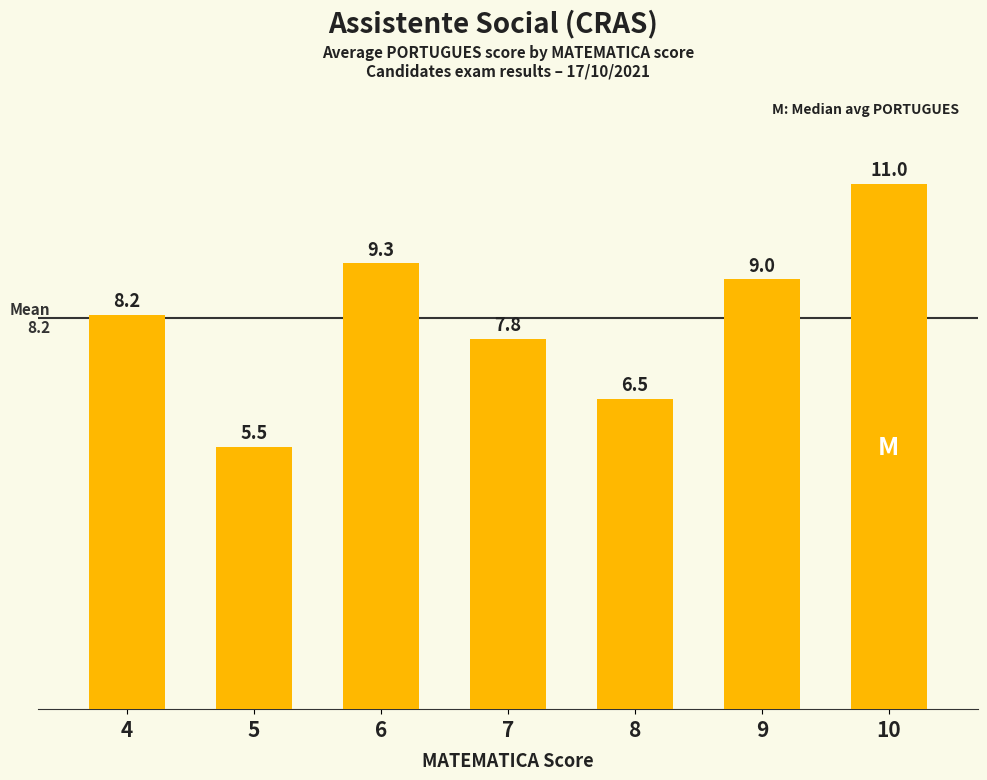

Count the number of values greater than 8.

4